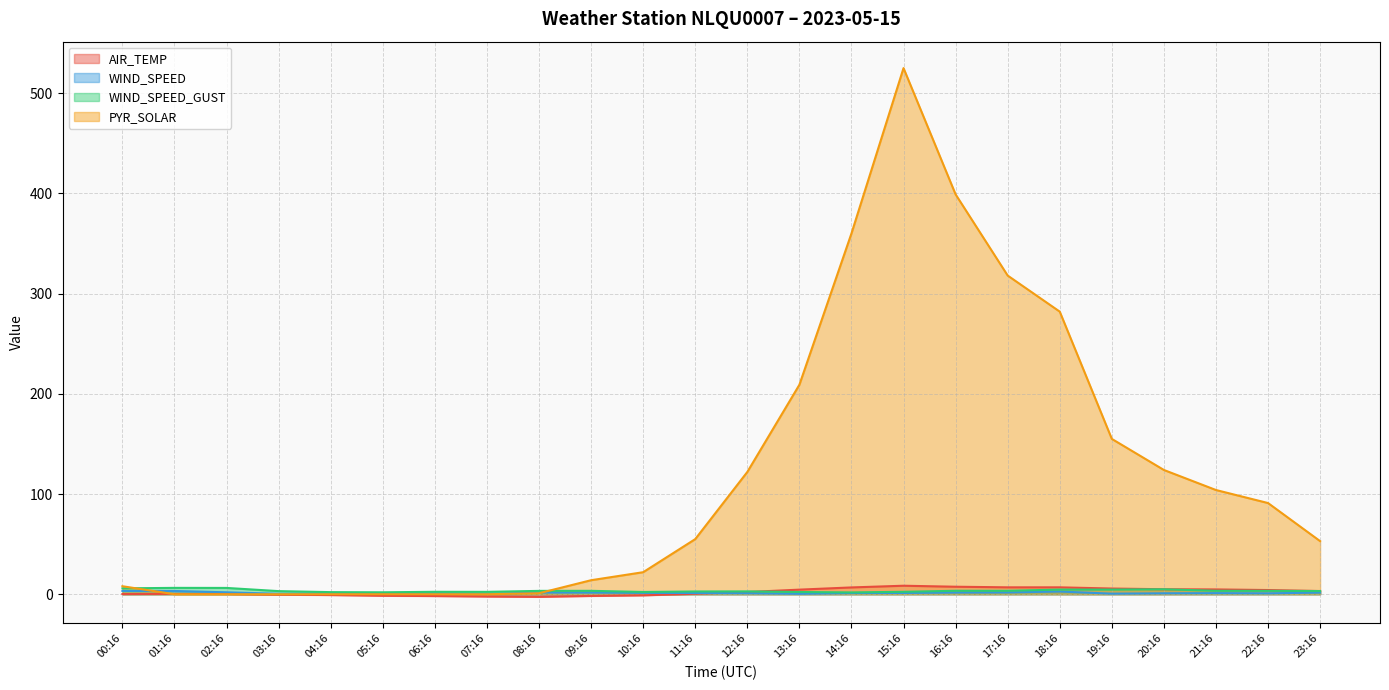

Reading left to right, what are all the values shown in this chart?

AIR_TEMP: 00:16=0.2	01:16=0.4	02:16=0.3	03:16=-0.4	04:16=-0.8	05:16=-1.5	06:16=-1.8	07:16=-2.3	08:16=-2.6	09:16=-1.7	10:16=-1.1	11:16=0.5	12:16=2.2	13:16=4.6	14:16=6.8	15:16=8.5	16:16=7.5	17:16=6.9	18:16=6.9	19:16=5.7	20:16=5.0	21:16=4.8	22:16=4.2	23:16=3.2
WIND_SPEED: 00:16=3.3	01:16=3.2	02:16=1.9	03:16=0.4	04:16=0.6	05:16=0.6	06:16=0.9	07:16=0.3	08:16=1.8	09:16=1.7	10:16=1.4	11:16=1.2	12:16=1.0	13:16=0.4	14:16=1.2	15:16=1.3	16:16=1.7	17:16=1.8	18:16=2.7	19:16=0.6	20:16=0.9	21:16=1.1	22:16=0.9	23:16=1.7
WIND_SPEED_GUST: 00:16=5.9	01:16=6.4	02:16=6.3	03:16=3.1	04:16=2.1	05:16=1.9	06:16=2.4	07:16=2.4	08:16=3.4	09:16=3.4	10:16=2.3	11:16=2.8	12:16=2.9	13:16=2.2	14:16=1.8	15:16=2.4	16:16=3.5	17:16=3.5	18:16=4.6	19:16=4.6	20:16=4.9	21:16=3.4	22:16=3.4	23:16=3.2
PYR_SOLAR: 00:16=8.0	01:16=0.0	02:16=0.0	03:16=0.0	04:16=0.0	05:16=0.0	06:16=0.0	07:16=0.0	08:16=1.0	09:16=14.0	10:16=22.0	11:16=55.0	12:16=122.0	13:16=209.0	14:16=360.0	15:16=525.0	16:16=399.0	17:16=318.0	18:16=282.0	19:16=155.0	20:16=124.0	21:16=104.0	22:16=91.0	23:16=53.0